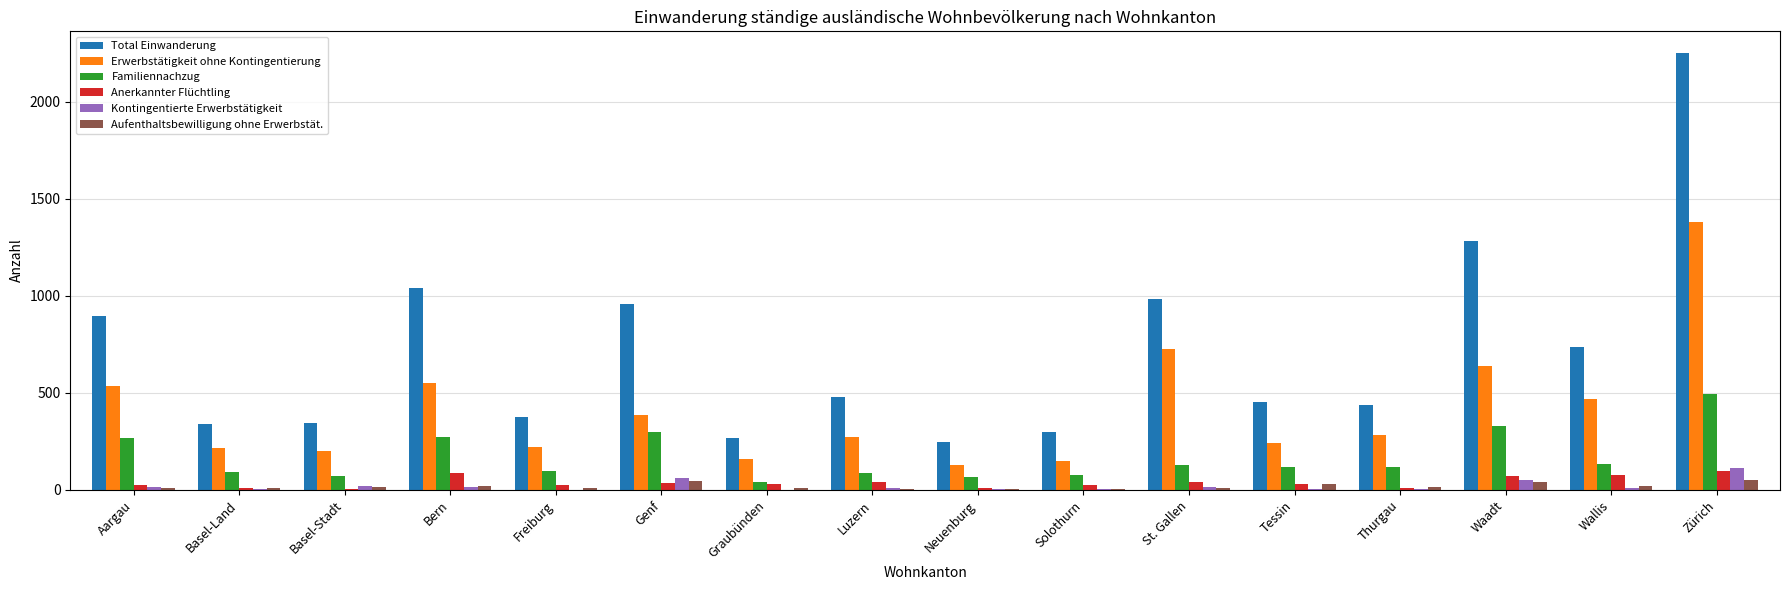

What is the maximum value for Total Einwanderung?

2251